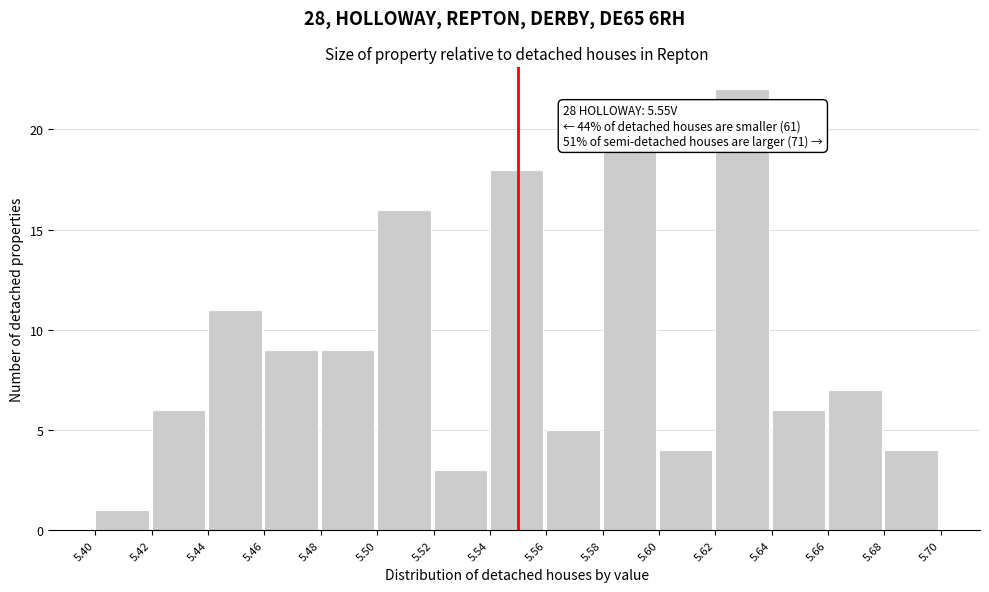

Which range on the x-axis has the tallest bar?

5.62 to 5.64